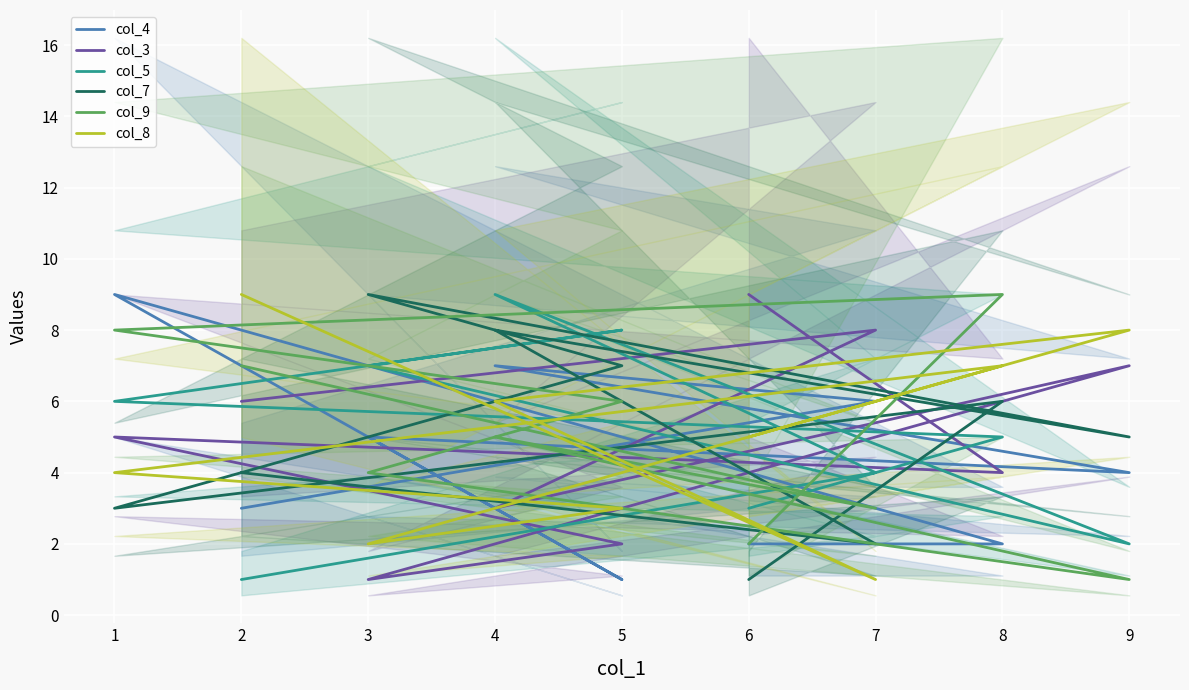

What is the average value of the col_5 series?

5